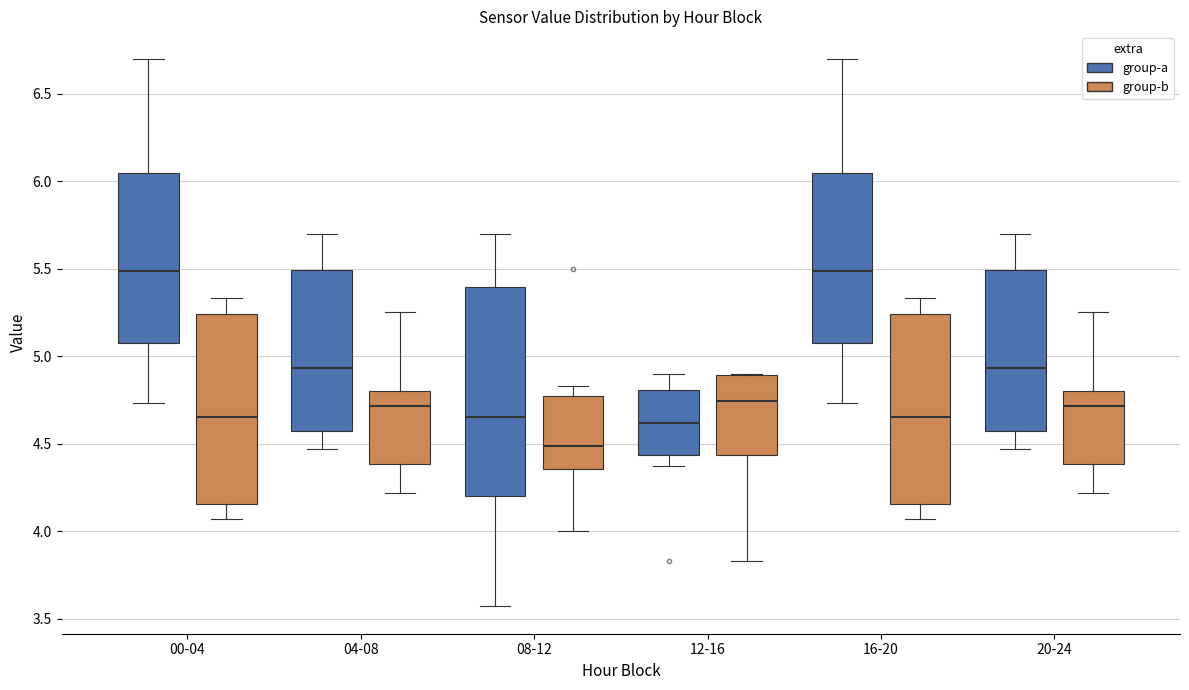

Where does the upper whisker of the box for 04-08 (group-b) end on the y-axis? The values are not printed on the chart, so give them approximately, as read against the axis.

5.25